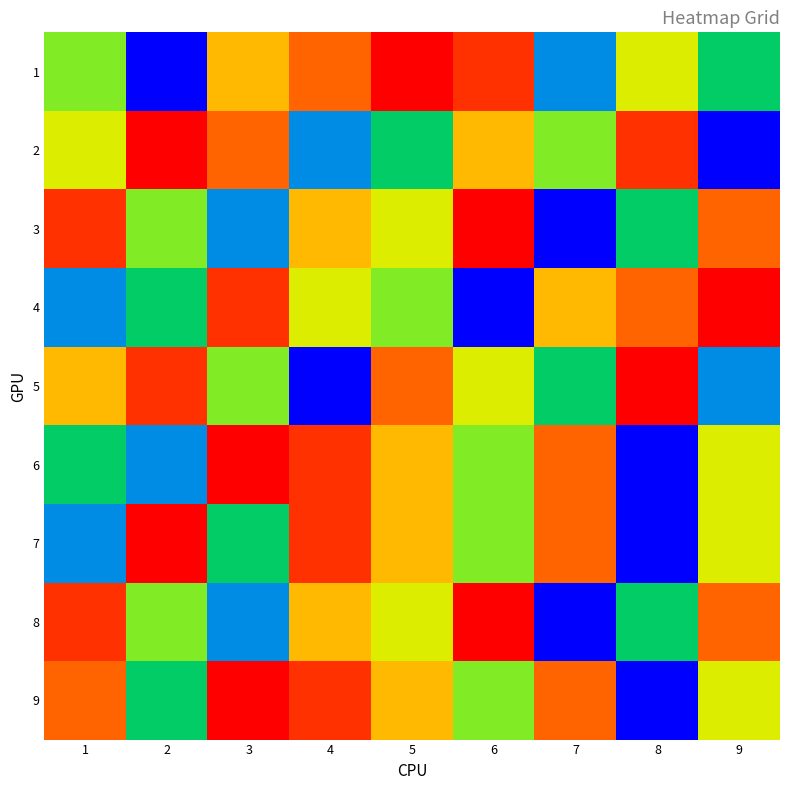

Rank the series by their maximum value, from highest to lowest.

1, 2, 3, 4, 5, 6, 7, 8, 9